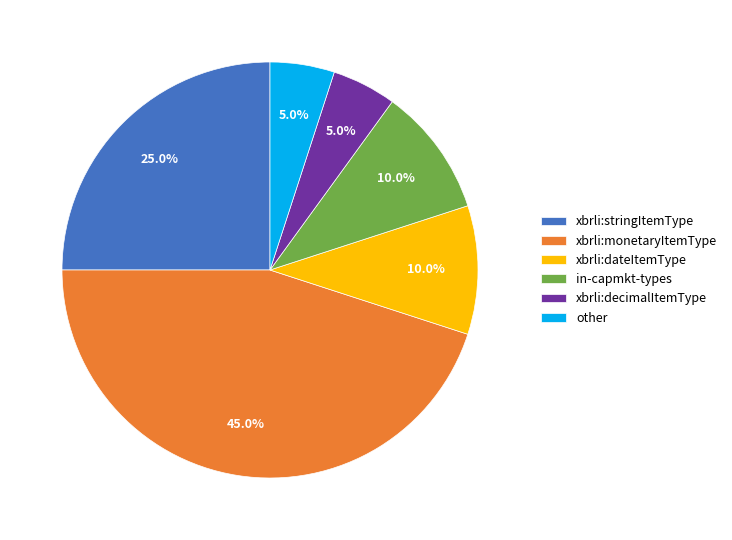

Does any single category account for the majority?

No